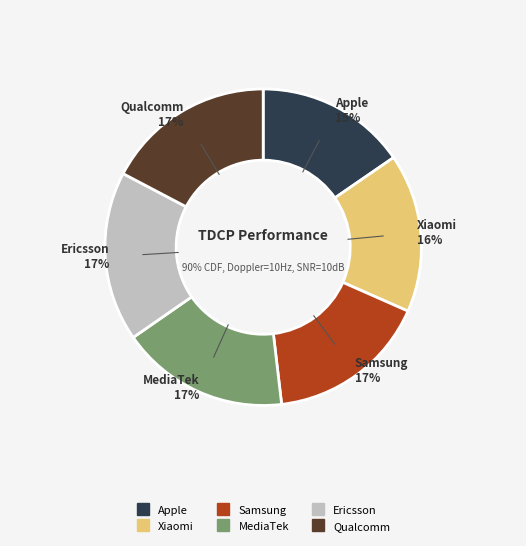

How many segments does this pie chart have?

6